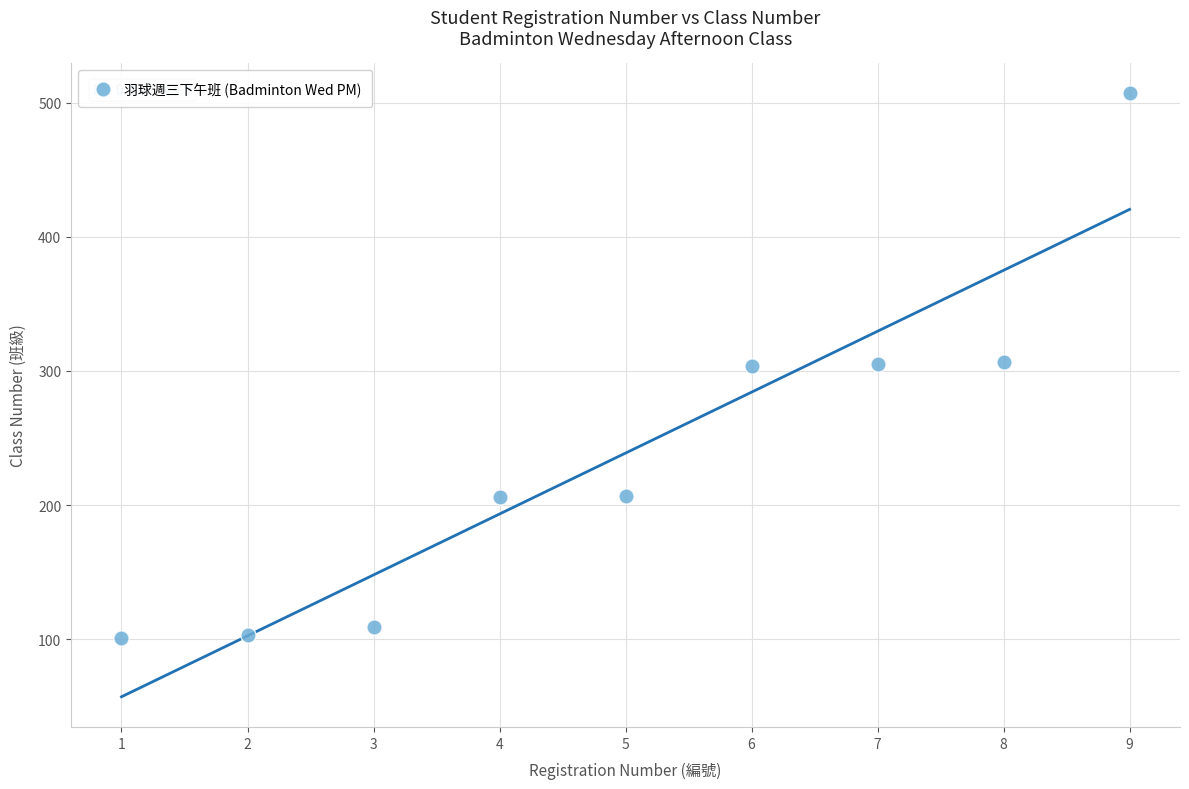

What is the average Y value?

239